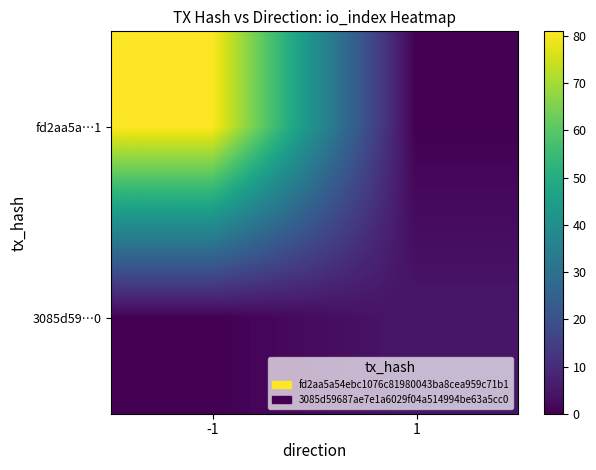

Which series has the largest range (max minus min)?

fd2aa5a…1